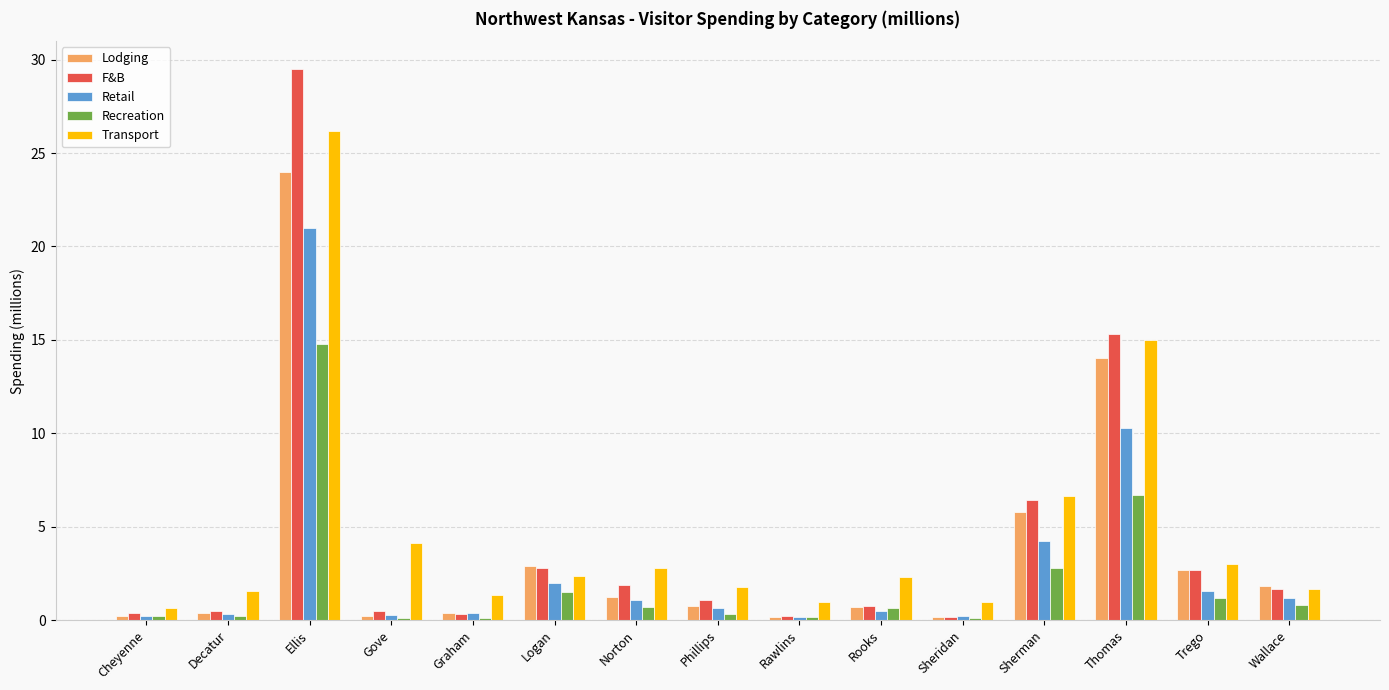

What is the minimum value shown in the chart?

0.1